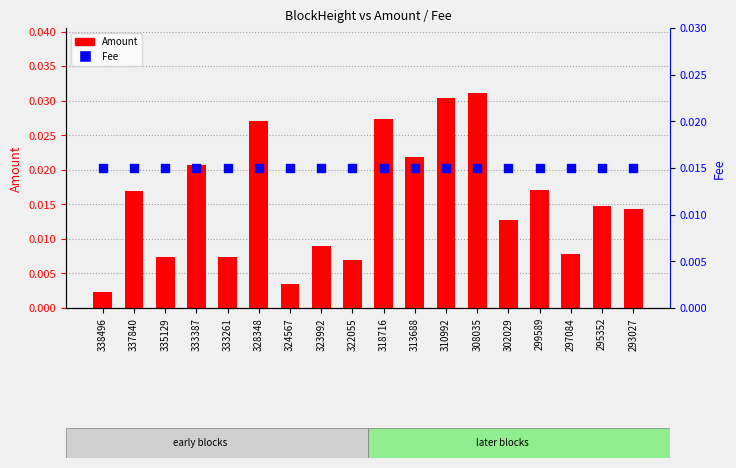

Which series reaches the minimum Y coordinate?

Amount